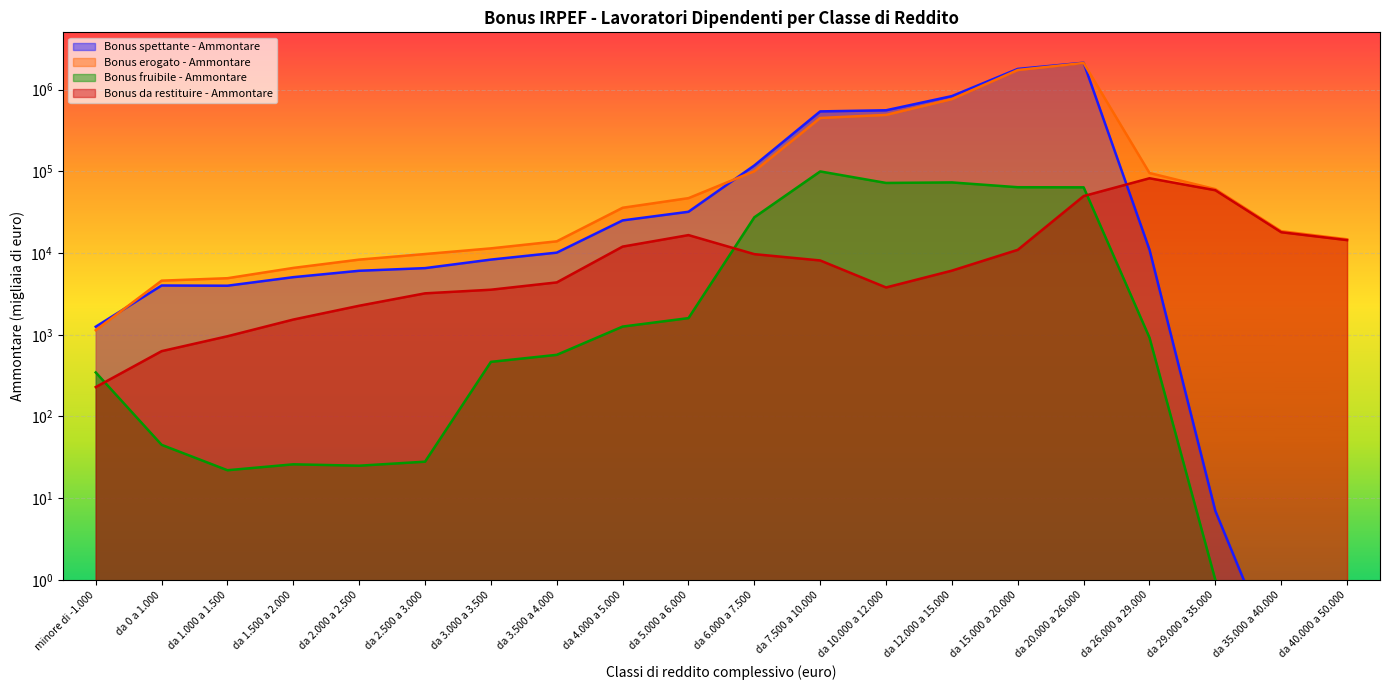

Is the value of Bonus erogato - Ammontare at da 26.000 a 29.000 greater than the value of Bonus fruibile - Ammontare at da 26.000 a 29.000?

Yes